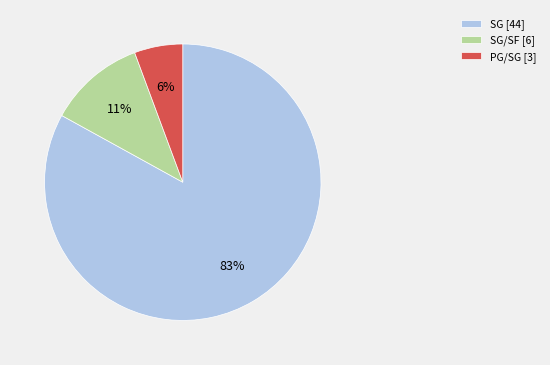

What is the smallest slice in the pie chart?

PG/SG [3]